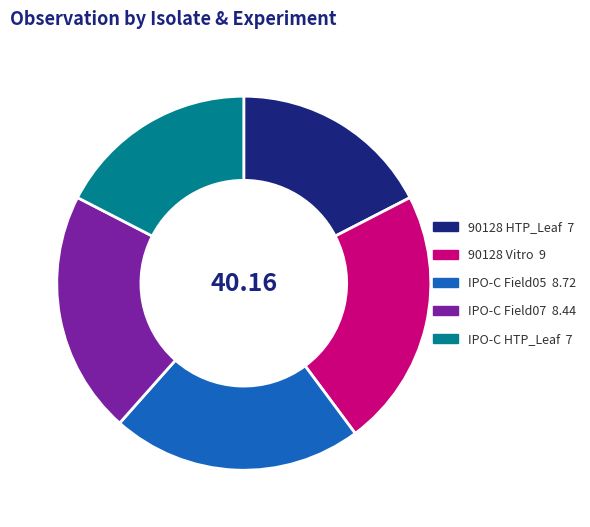

What is the ratio of the value at IPO-C Field05 to the value at IPO-C HTP_Leaf?

1.2